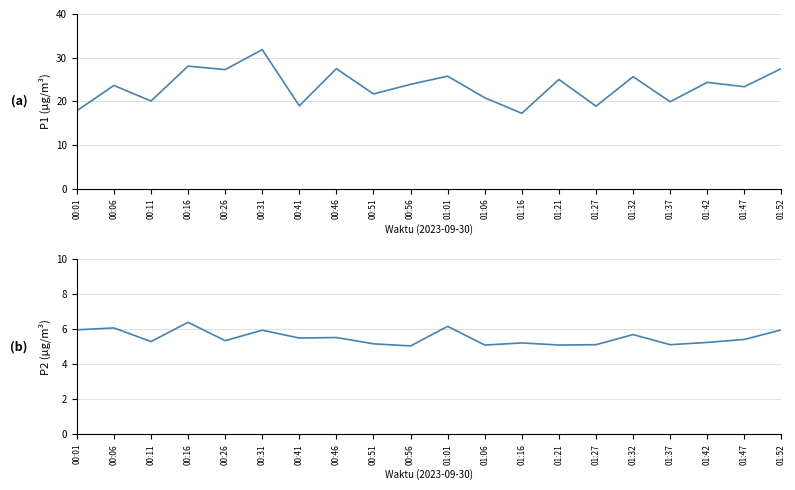

Which series has the largest total across all categories?

P1